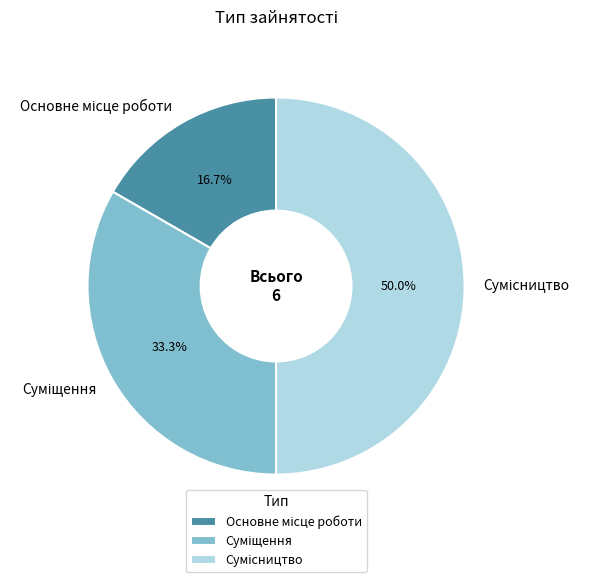

How many segments does this pie chart have?

3